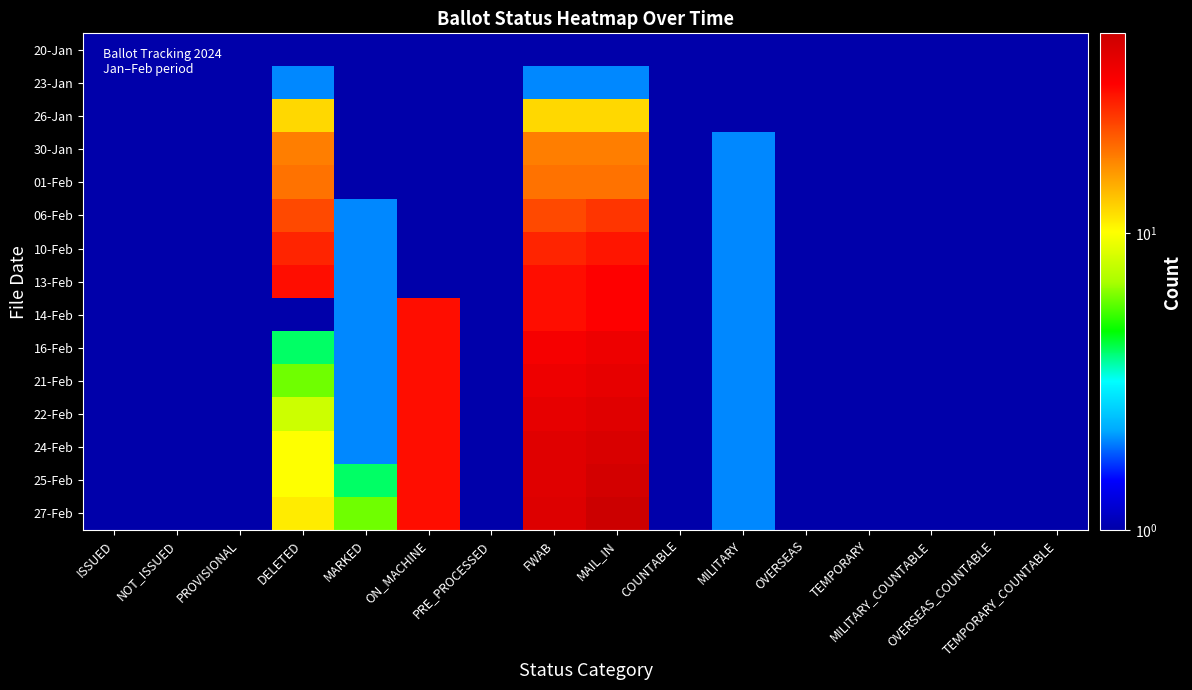

How many distinct data groups are displayed?

15